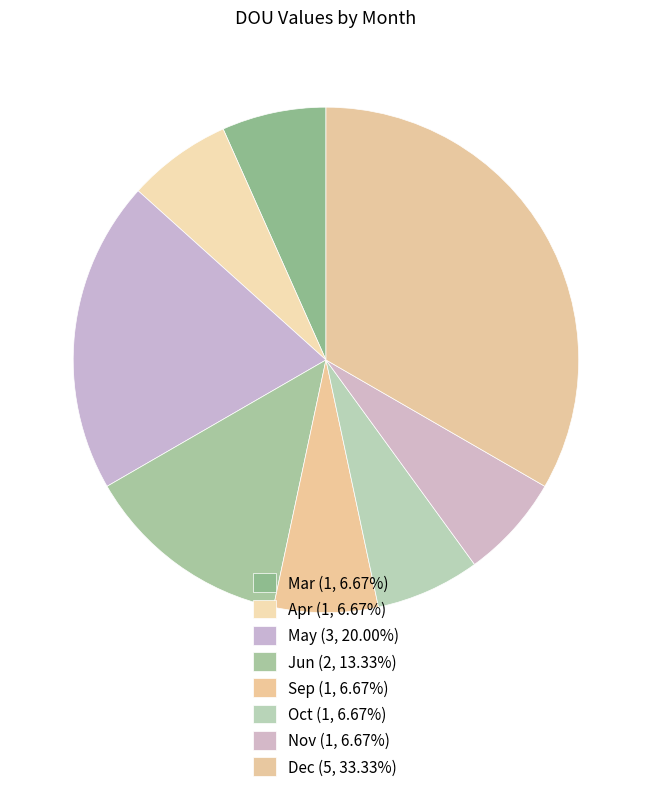

To the nearest percent, what portion does Dec represent?

33%